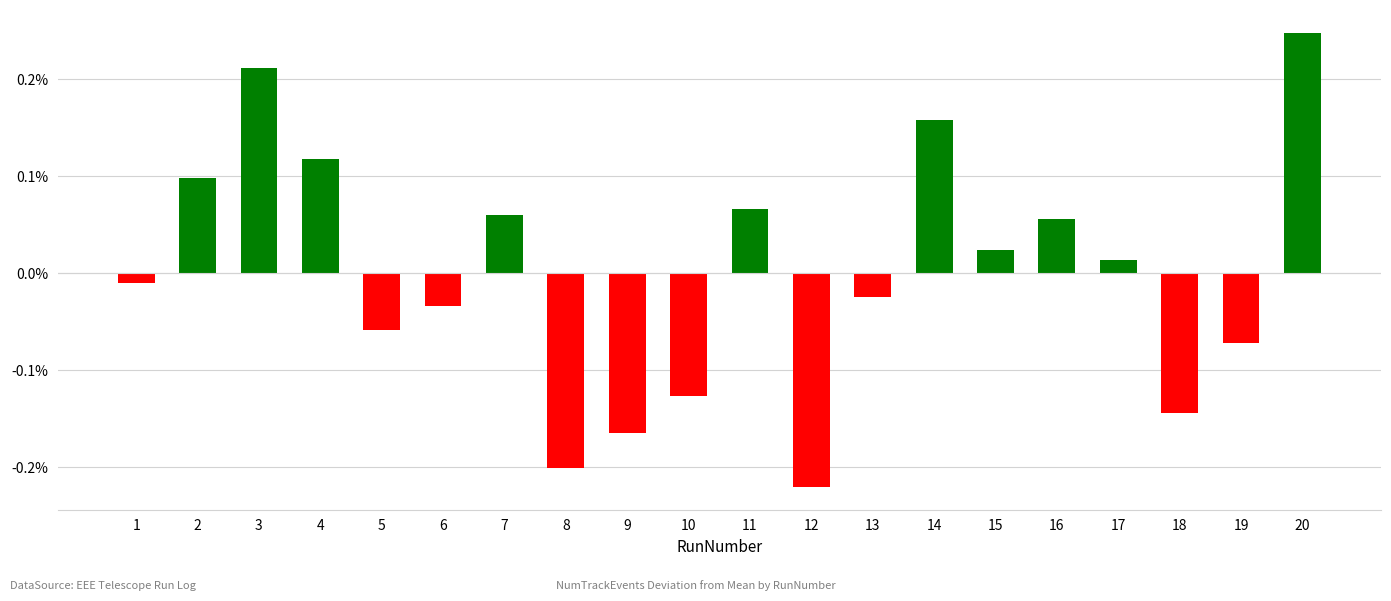

Reading right to left, extract all data points from this chart.

20=123.9	19=-36.1	18=-72.1	17=6.9	16=27.9	15=11.9	14=78.9	13=-12.1	12=-110.1	11=32.9	10=-63.1	9=-82.1	8=-100.1	7=29.9	6=-17.1	5=-29.1	4=58.9	3=105.9	2=48.9	1=-5.1